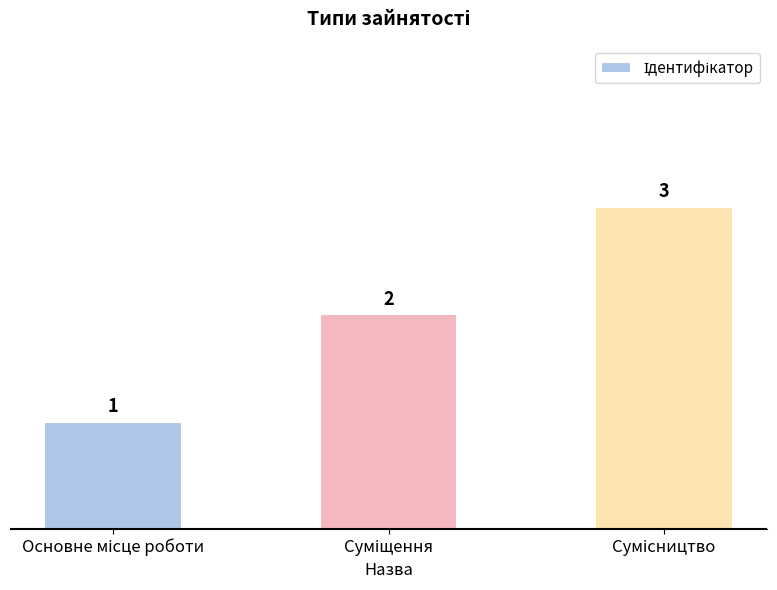

What is the greatest value displayed?

3